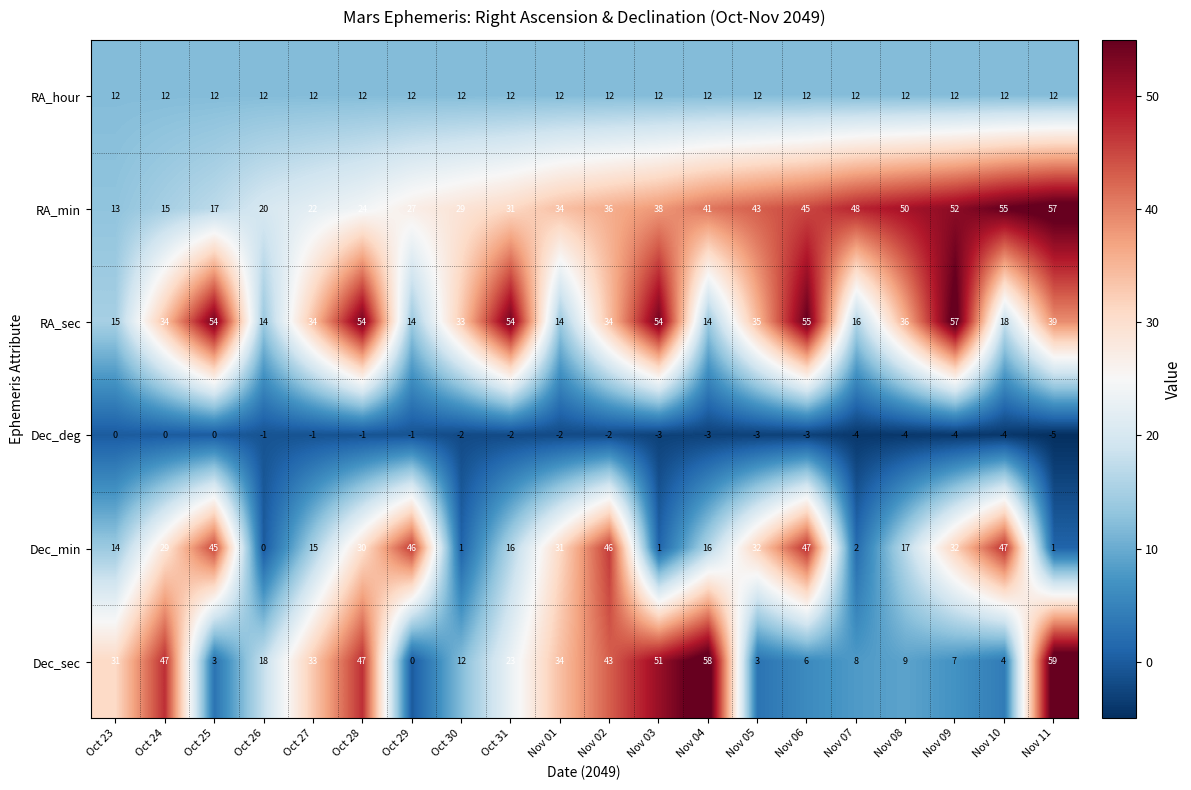

How many data points in Dec_deg are less than -2?

9